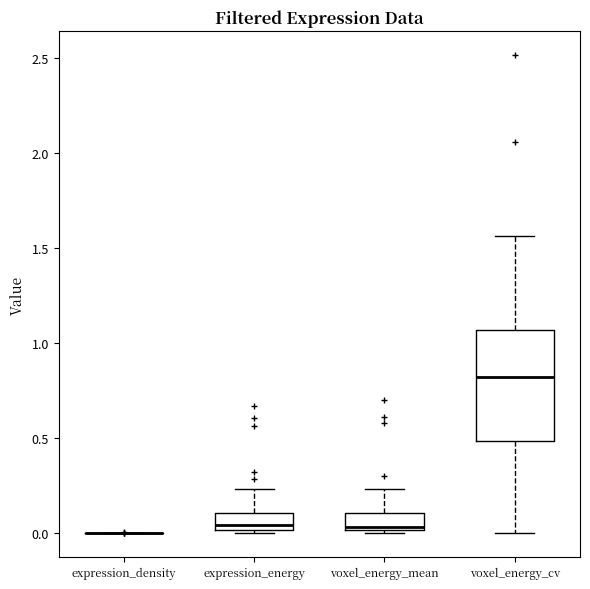

Reading left to right, read every box against the y-axis: the position of its median line, the range the box covers, and the ends of its whiskers. The values are not printed on the chart, so give them approximately, as read against the axis.

expression_density: box collapsed to a line at 0.00, whiskers 0.00 to 0.00
expression_energy: median 0.05, box 0.00 to 0.10, whiskers 0.00 to 0.25
voxel_energy_mean: median 0.05, box 0.00 to 0.10, whiskers 0.00 to 0.25
voxel_energy_cv: median 0.80, box 0.50 to 1.05, whiskers 0.00 to 1.55